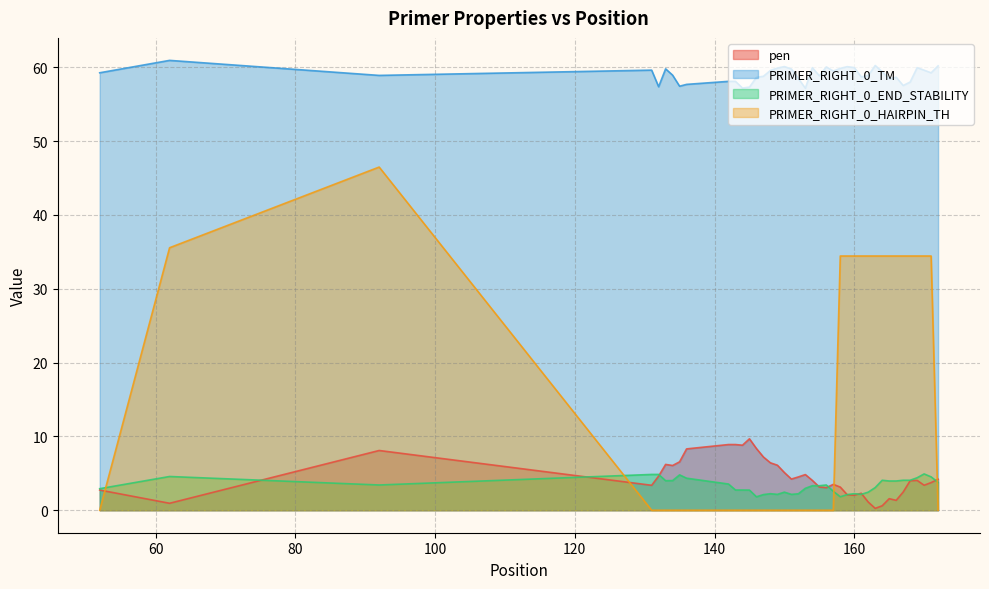

Is it true that PRIMER_RIGHT_0_END_STABILITY equals 4.0 at 134?

True